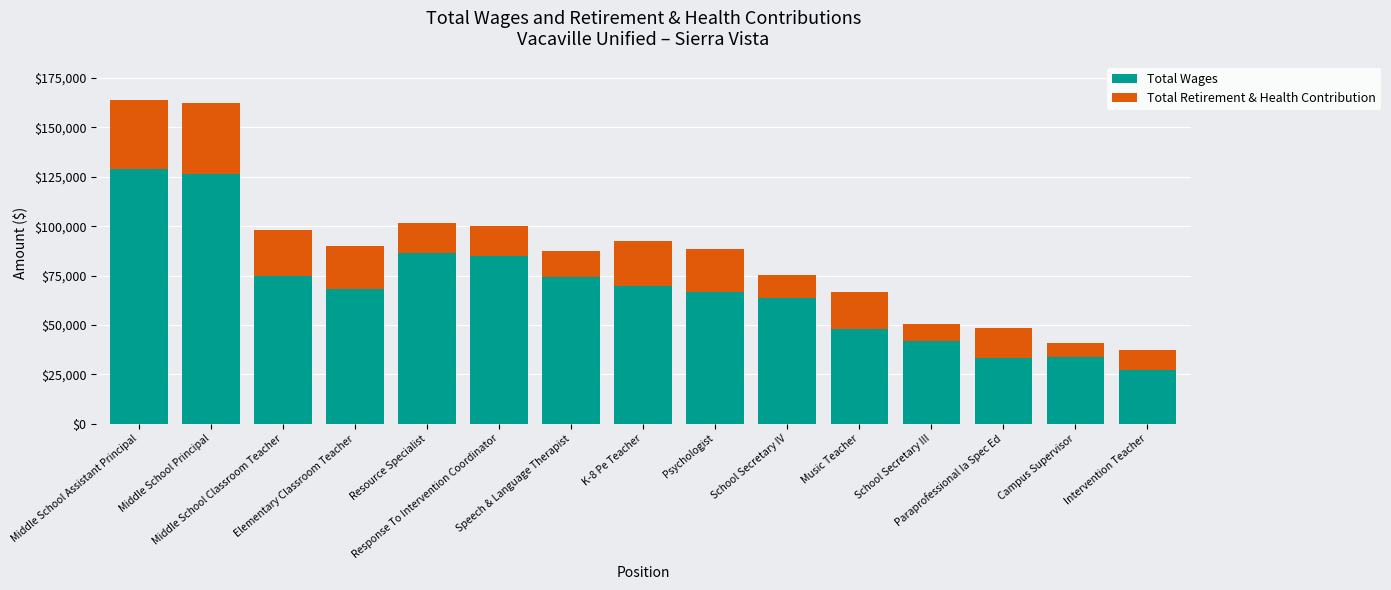

What is the maximum value for Total Wages?

128897